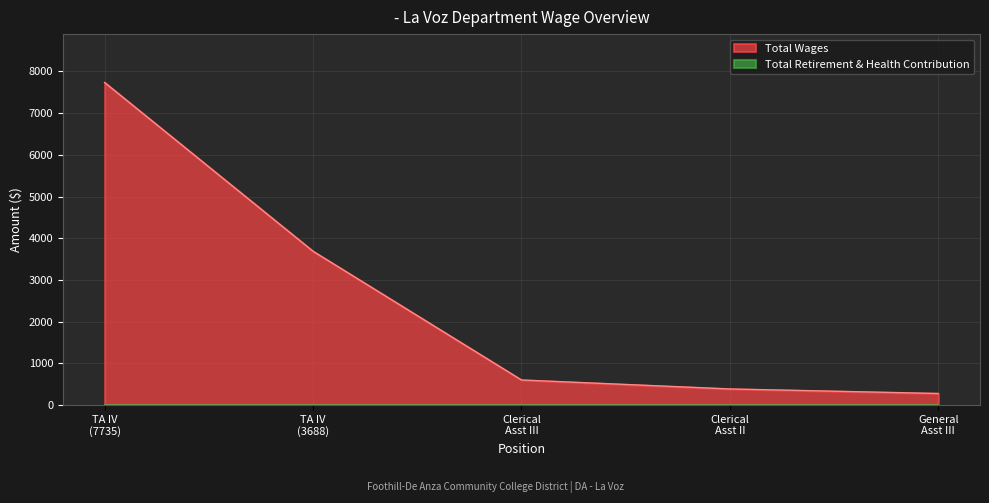

What is the value of the 1st point from the left?

7735